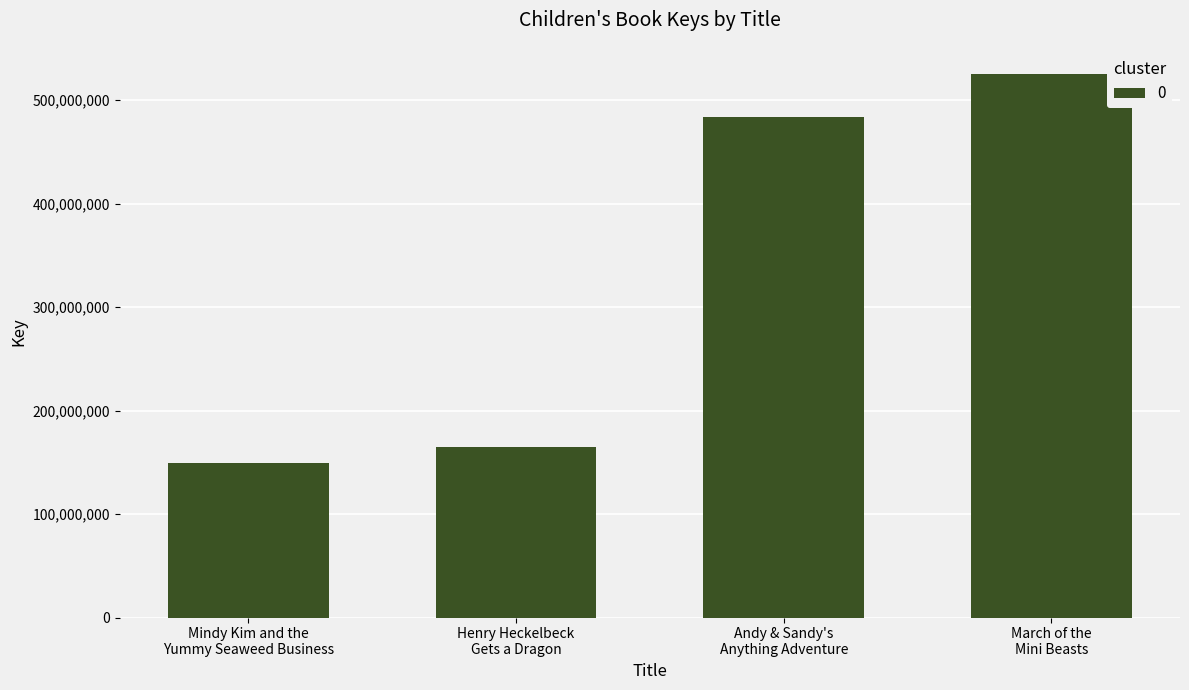

Reading left to right, list all the values displayed in this chart.

149015353	164932278	483714252	525372757